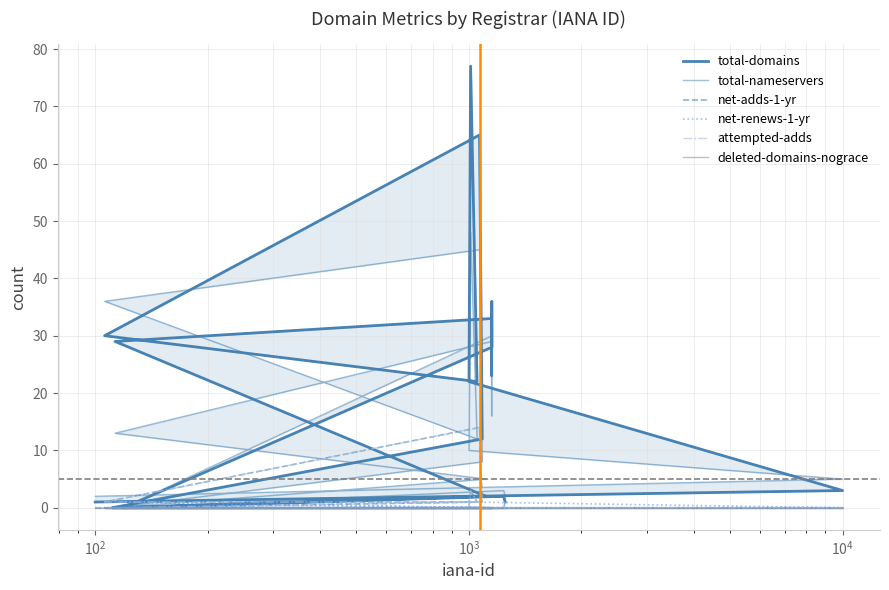

How many data points in net-adds-1-yr are above 0?

6